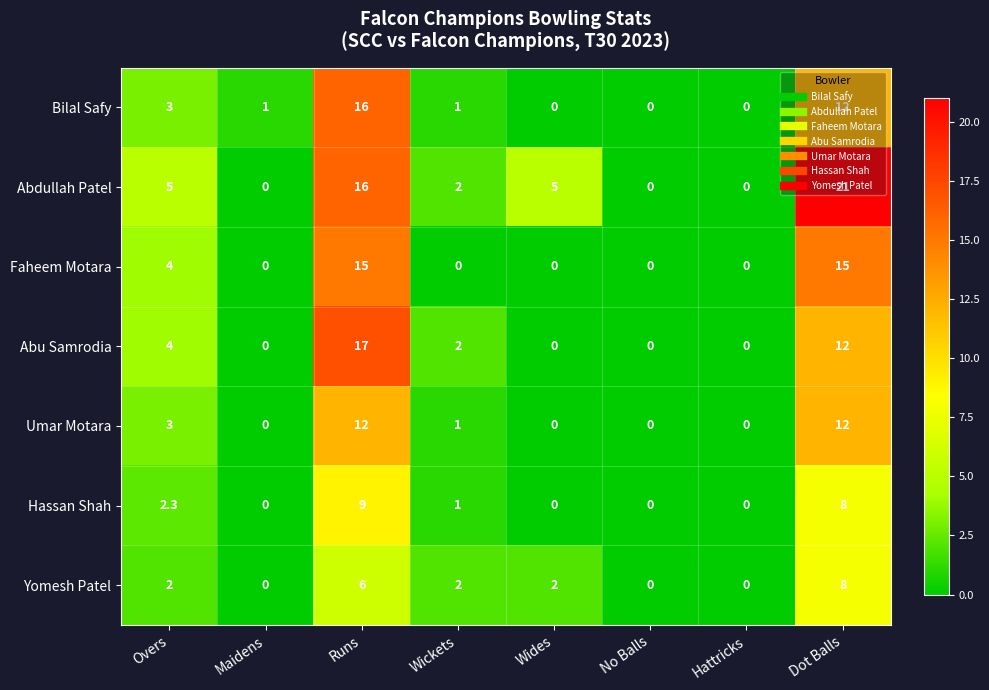

Which series has the largest total across all categories?

Abdullah Patel